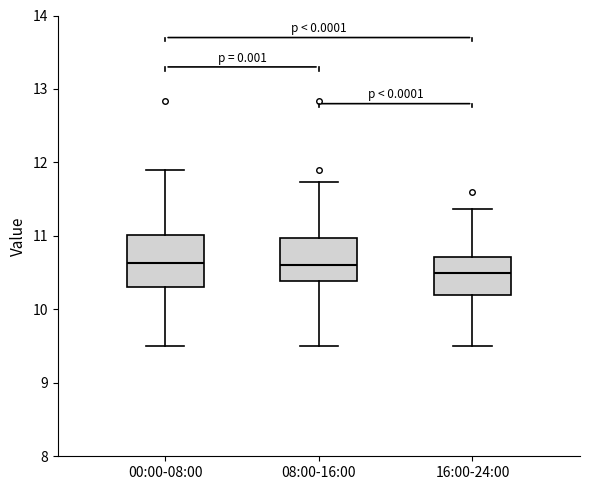

Comparing the boxes themselves (not the whiskers), which one is the tallest?

00:00-08:00